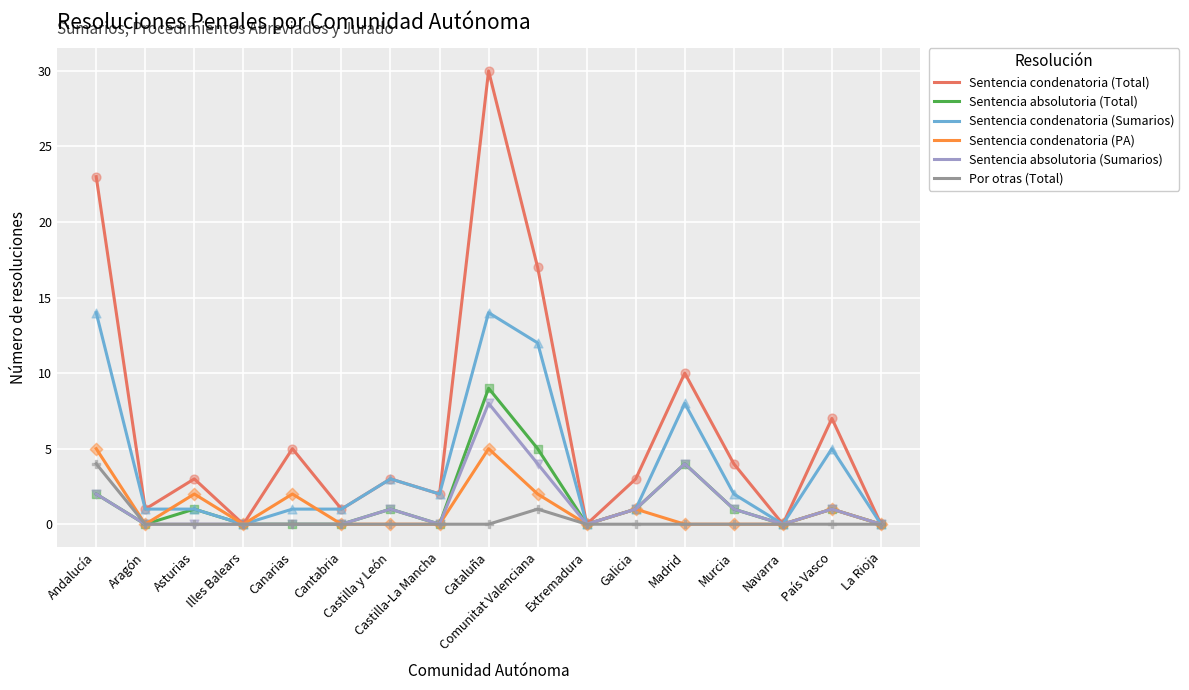

What are all the series names shown in the legend?

Sentencia condenatoria (Total), Sentencia absolutoria (Total), Sentencia condenatoria (Sumarios), Sentencia condenatoria (PA), Sentencia absolutoria (Sumarios), Por otras (Total)